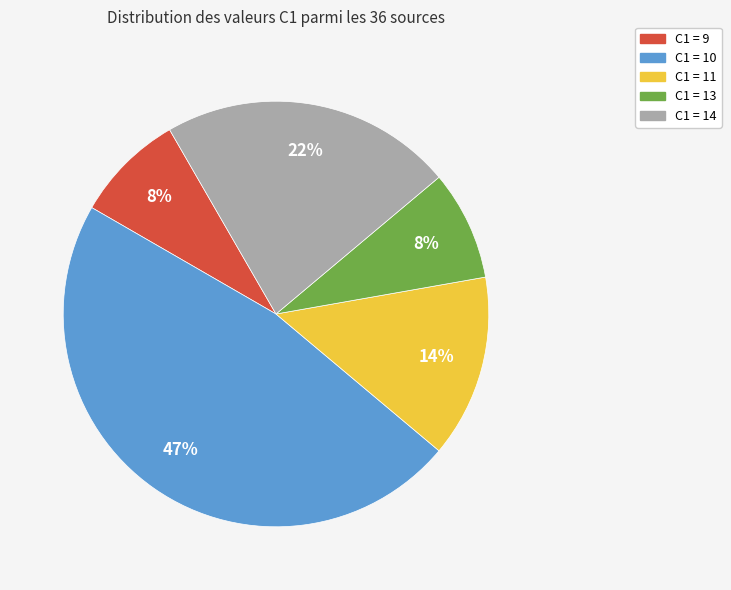

True or false: C1 = 9 accounts for 22% of the total.

False